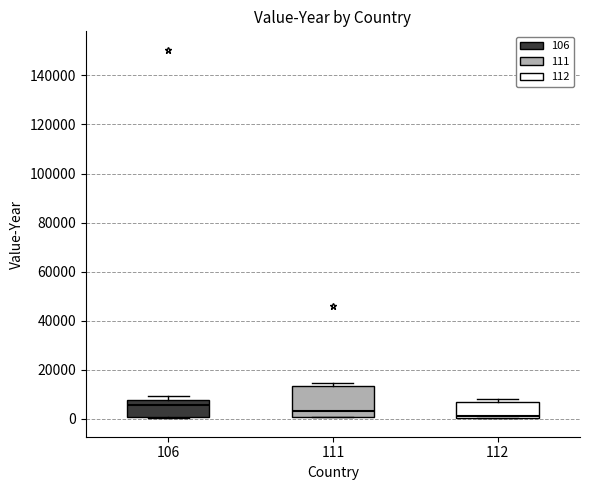

Reading left to right, transcribe this box plot: for each box, give where its median line is, the range the box spans, and where its two whiskers end, as read against the y-axis. The values are not printed on the chart, so give them approximately, as read against the axis.

106: median 6000, box 0 to 8000, whiskers 0 to 10000
111: median 4000, box 0 to 14000, whiskers 0 to 14000 (just above the box's upper edge)
112: median 2000, box 0 to 8000, whiskers 0 to 8000 (just above the box's upper edge)